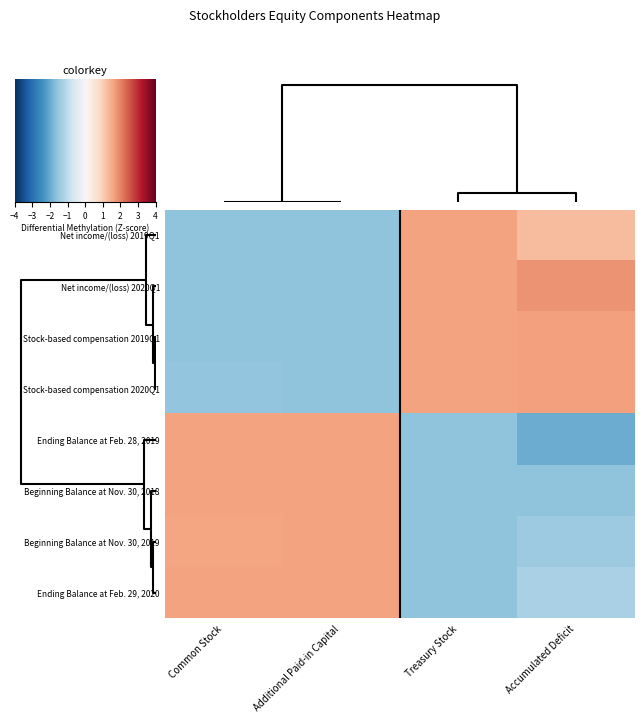

Reading left to right, what are all the values shown in this chart?

Net income/(loss) 2019Q1: Common Stock=-1.0	Additional Paid-in Capital=-1.0	Treasury Stock=1.0	Accumulated Deficit=0.8
Net income/(loss) 2020Q1: Common Stock=-1.0	Additional Paid-in Capital=-1.0	Treasury Stock=1.0	Accumulated Deficit=1.1
Stock-based compensation 2019Q1: Common Stock=-1.0	Additional Paid-in Capital=-1.0	Treasury Stock=1.0	Accumulated Deficit=1.0
Stock-based compensation 2020Q1: Common Stock=-1.0	Additional Paid-in Capital=-1.0	Treasury Stock=1.0	Accumulated Deficit=1.0
Ending Balance at Feb. 28, 2019: Common Stock=1.0	Additional Paid-in Capital=1.0	Treasury Stock=-1.0	Accumulated Deficit=-1.2
Beginning Balance at Nov. 30, 2018: Common Stock=1.0	Additional Paid-in Capital=1.0	Treasury Stock=-1.0	Accumulated Deficit=-1.0
Beginning Balance at Nov. 30, 2019: Common Stock=1.0	Additional Paid-in Capital=1.0	Treasury Stock=-1.0	Accumulated Deficit=-0.9
Ending Balance at Feb. 29, 2020: Common Stock=1.0	Additional Paid-in Capital=1.0	Treasury Stock=-1.0	Accumulated Deficit=-0.8